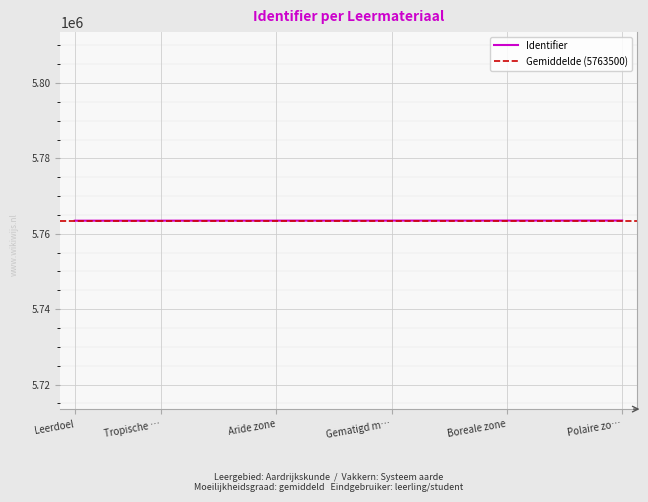

Is it true that the value at Boreale zone is 9535256?

False